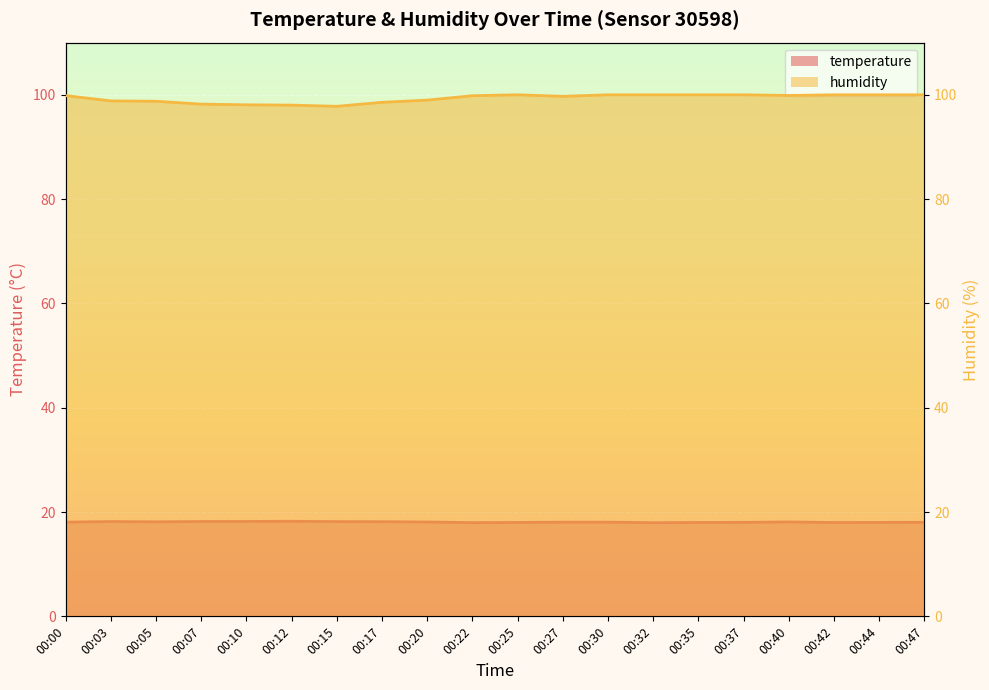

How many values in the temperature series are below 18?

3